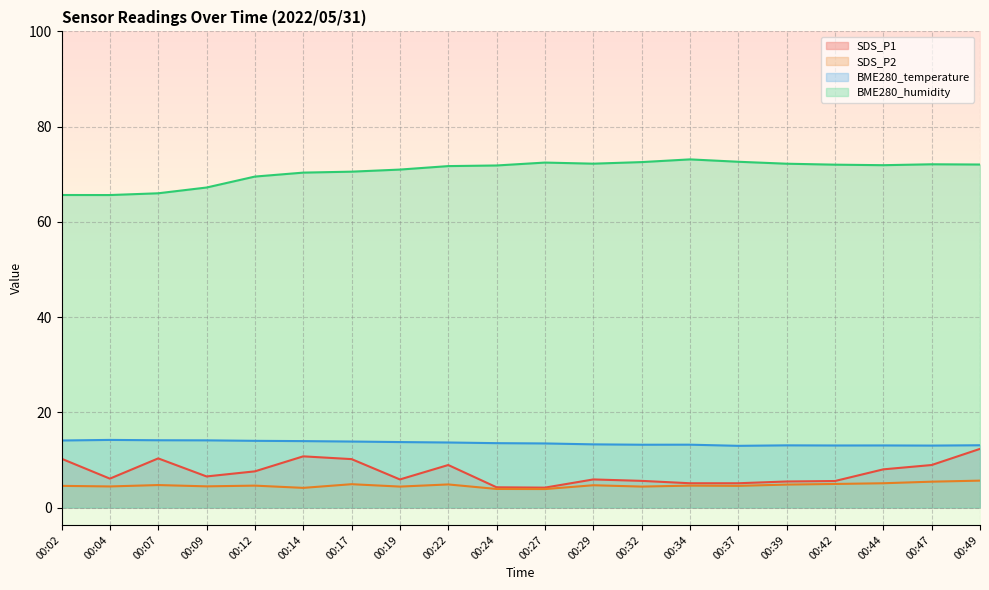

True or false: SDS_P1 has more than 0 points higher than both neighbors.

True